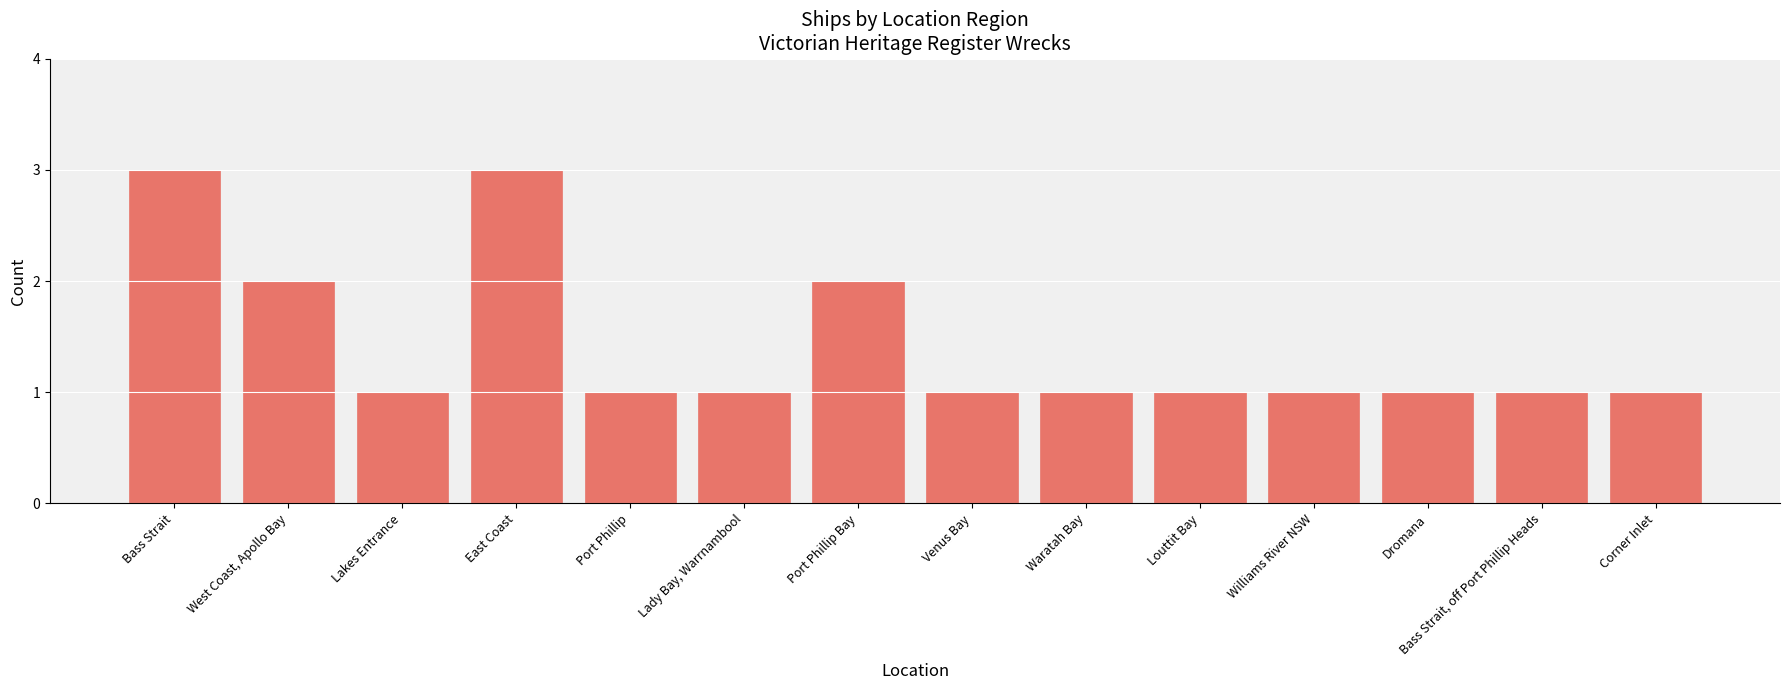

What is the sum of the values at Lakes Entrance and Dromana?

2